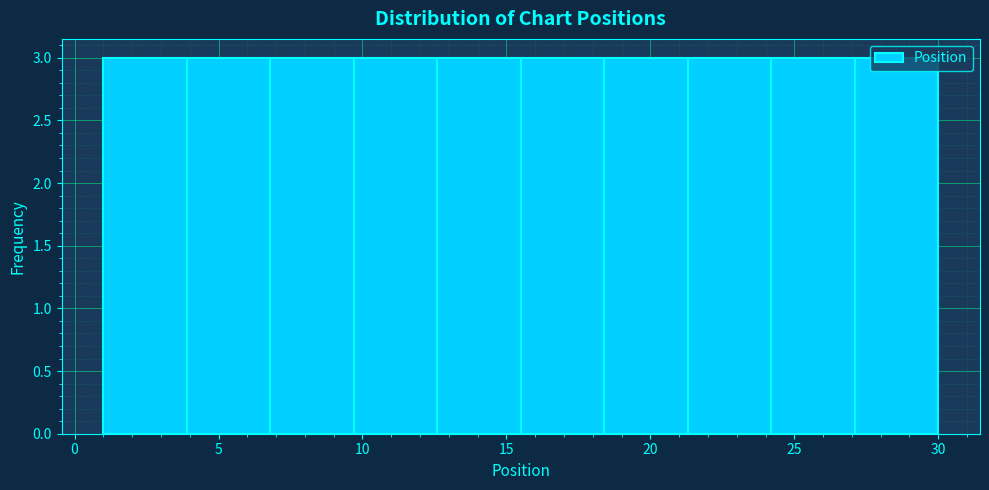

Reading left to right, list every bar in this chart as the range it spans on the x-axis followed by its height. Neither the bar edges nor the heights are printed on the chart, so give them approximately, as read against the axes.

1.0 to 3.9: 3
3.9 to 6.8: 3
6.8 to 9.7: 3
9.7 to 12.6: 3
12.6 to 15.5: 3
15.5 to 18.4: 3
18.4 to 21.3: 3
21.3 to 24.2: 3
24.2 to 27.1: 3
27.1 to 30.0: 3